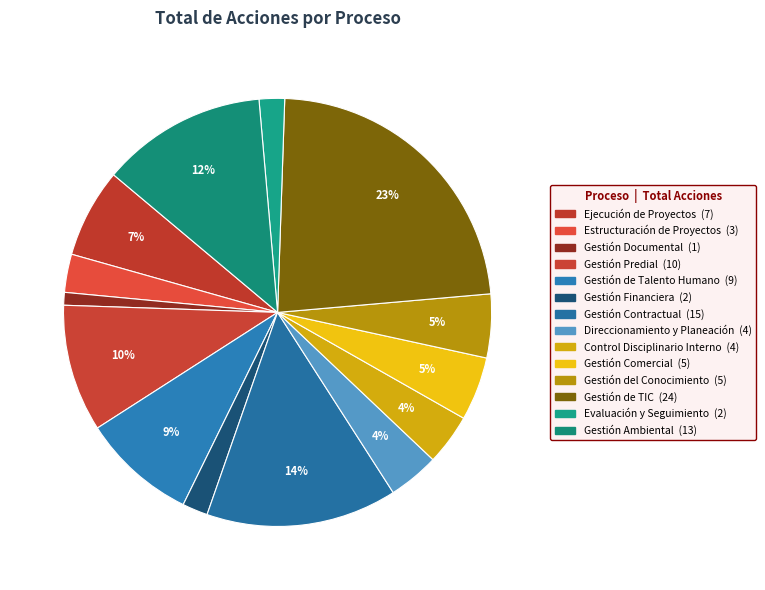

How much of the chart is everything except Gestión del Conocimiento?

95.2%